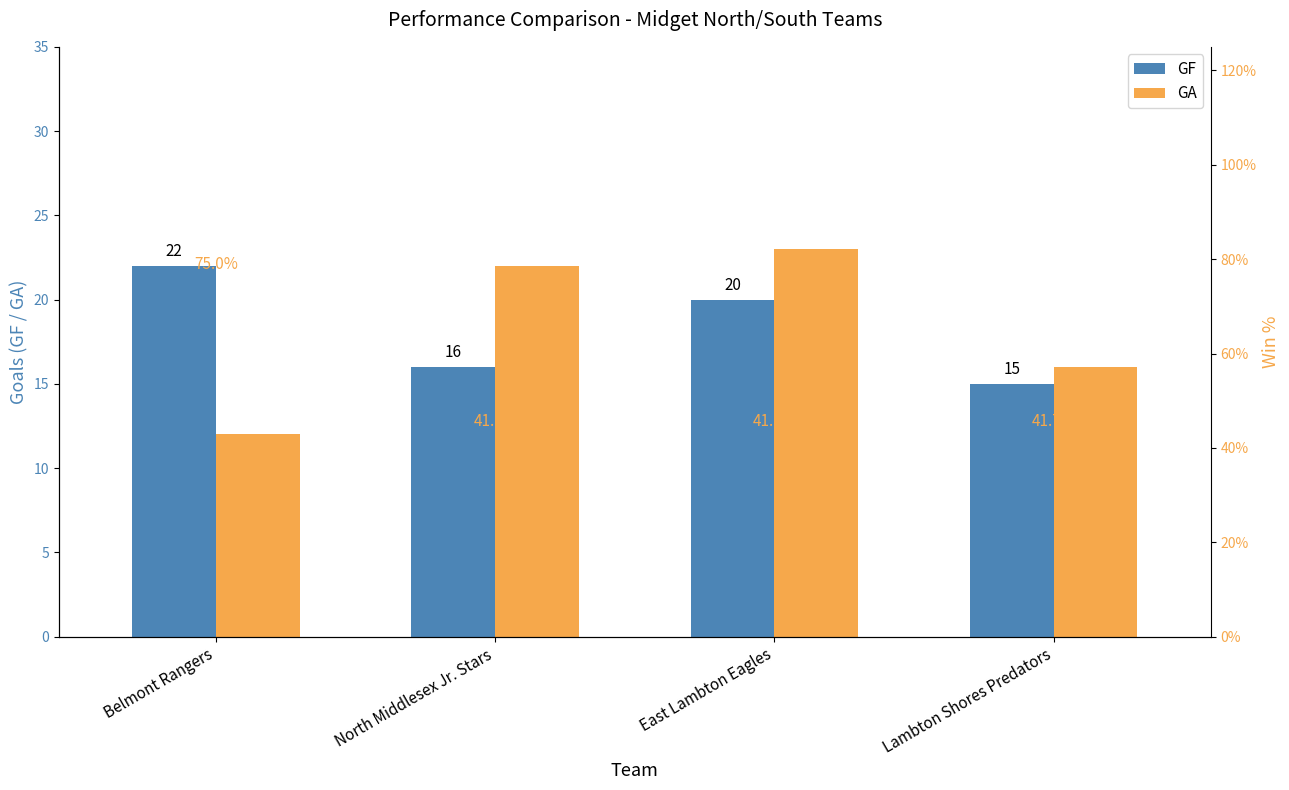

What is the average value of the Win % series?

0.5